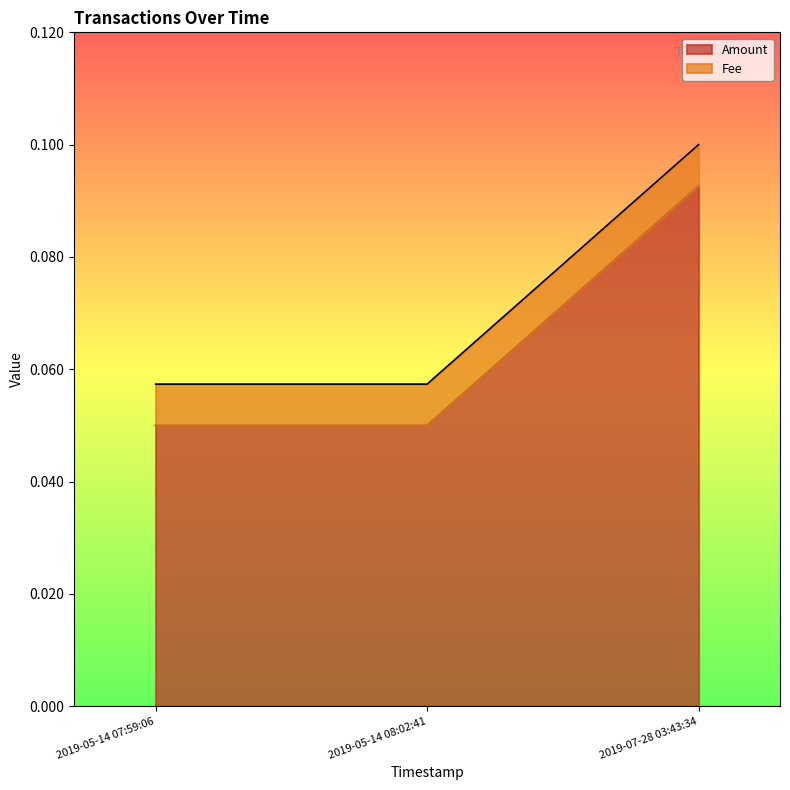

What is the label of the 2nd point from the left?

2019-05-14 08:02:41